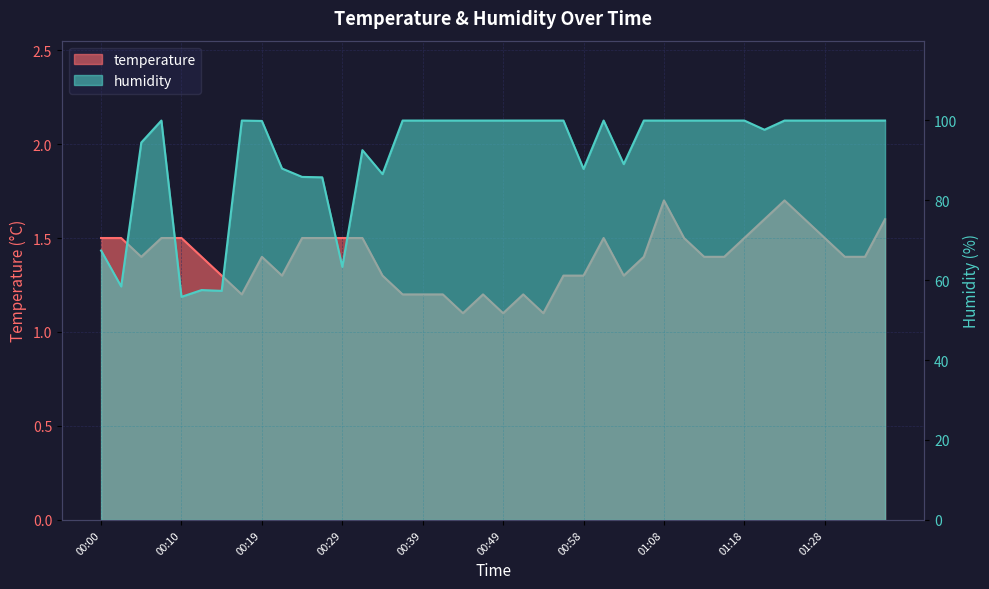

The value of temperature at 00:58 is 0.9. True or false?

False